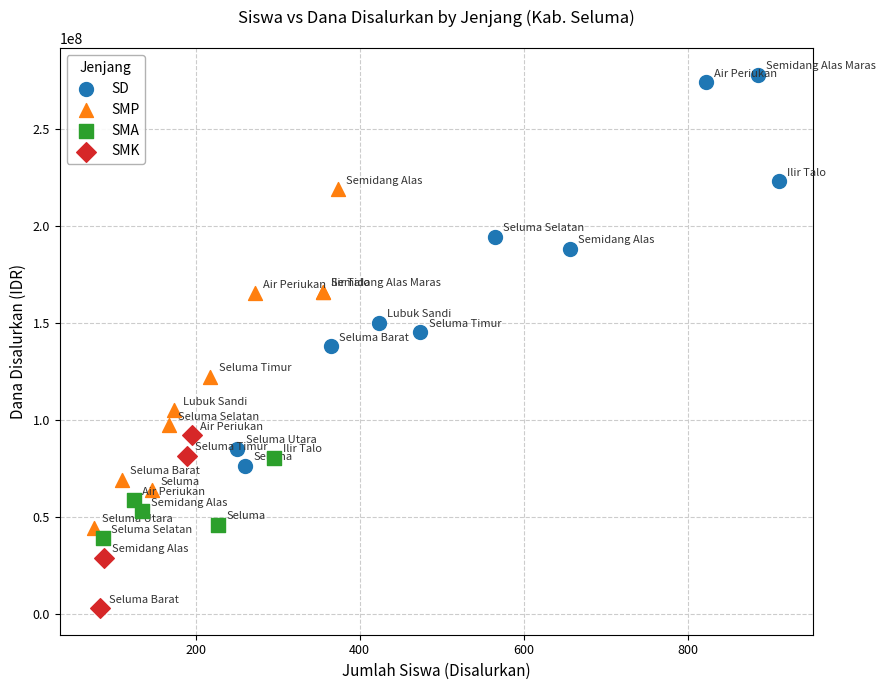

Which series has the widest spread of Y values?

SD